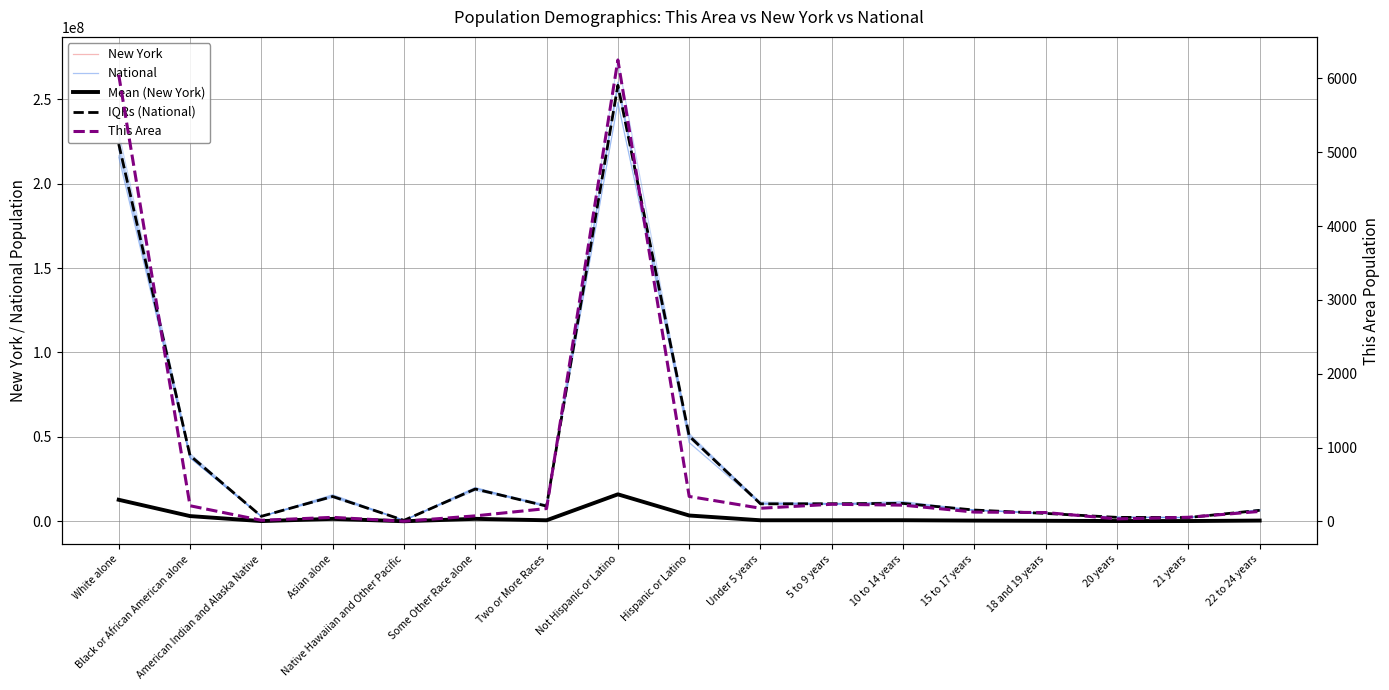

What is the sum of the This Area values at Some Other Race alone and 5 to 9 years?

309.0